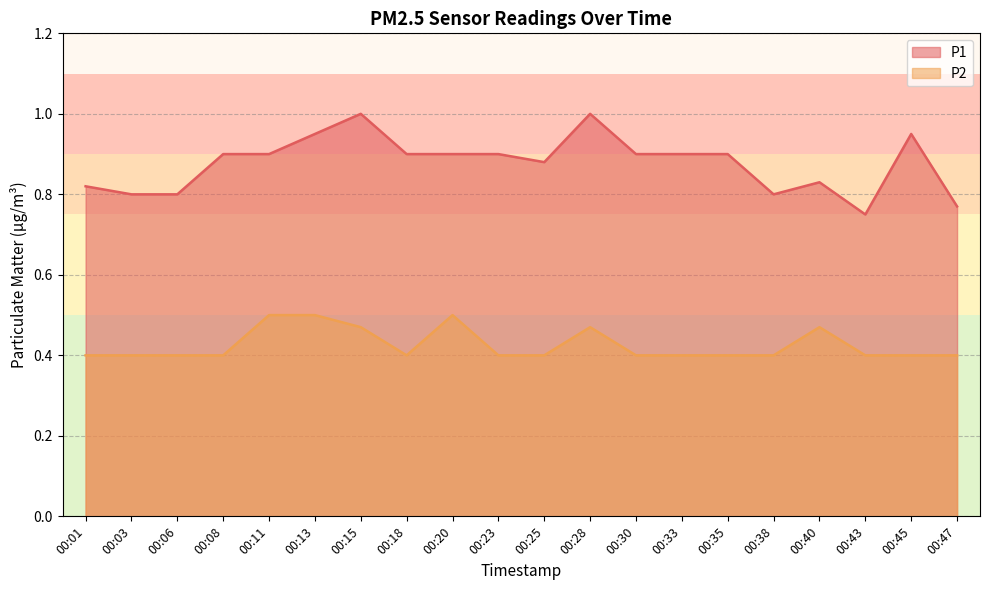

The P1 series shows 0.8 at 00:47. True or false?

True